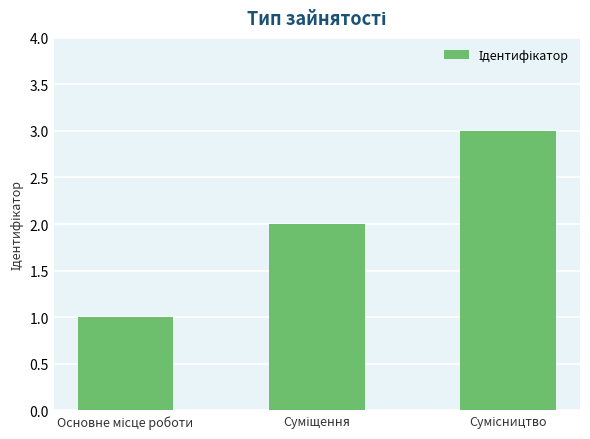

What is the maximum value shown in the chart?

3